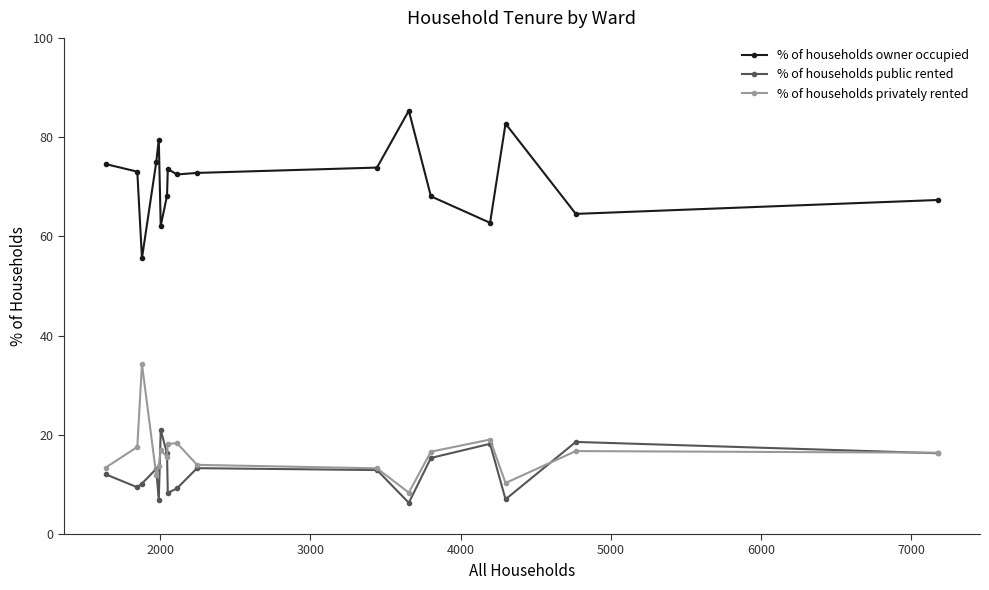

True or false: % of households owner occupied and % of households privately rented intersect in this chart.

False